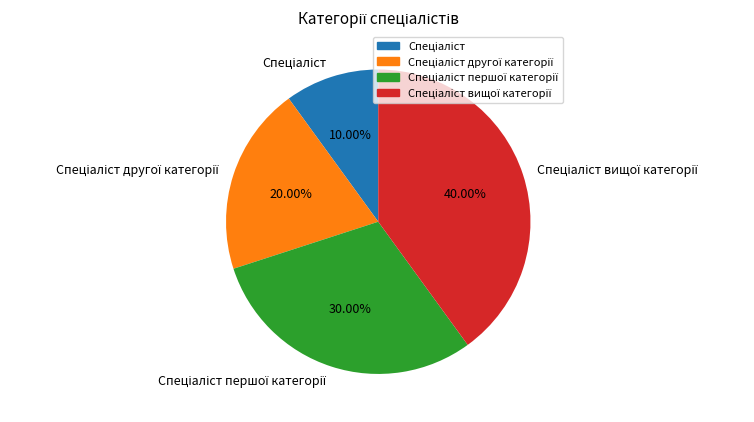

Is there a majority slice in this chart?

No